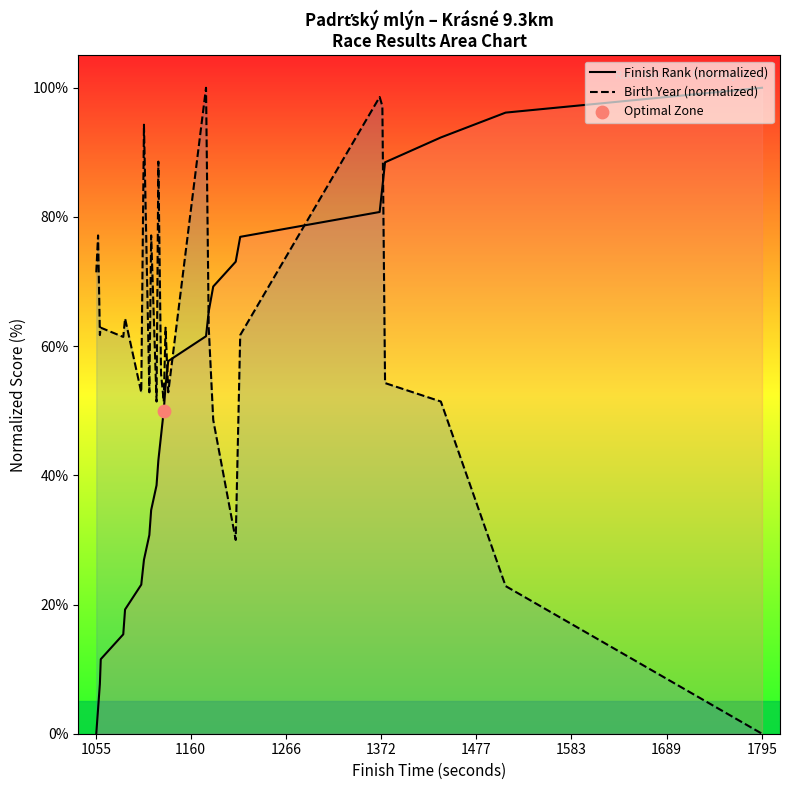

The Finish Rank (normalized) series shows 100.0 at 1795. True or false?

True